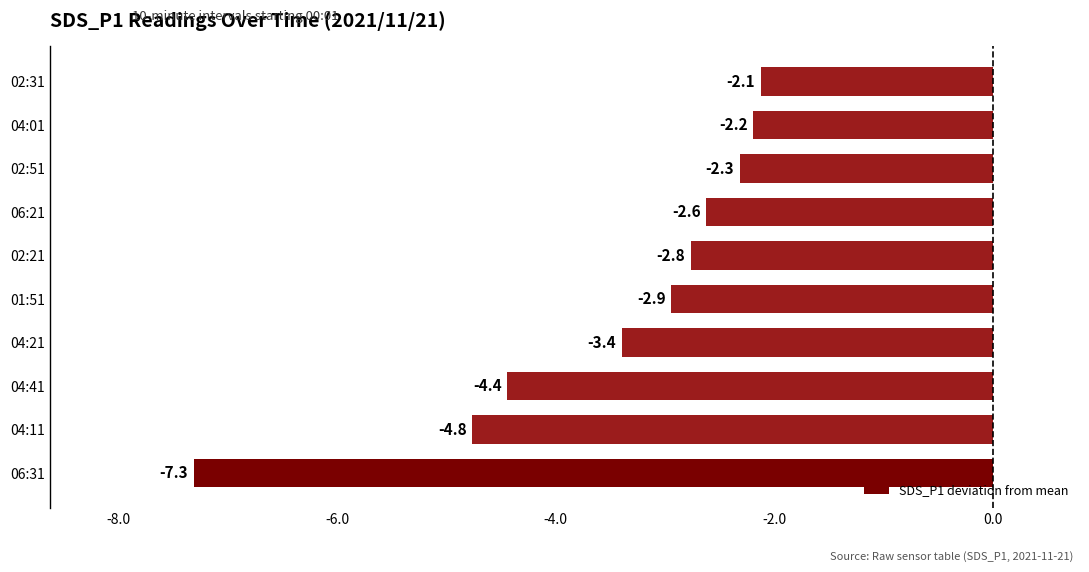

Which label corresponds to the smallest value in the chart?

06:31